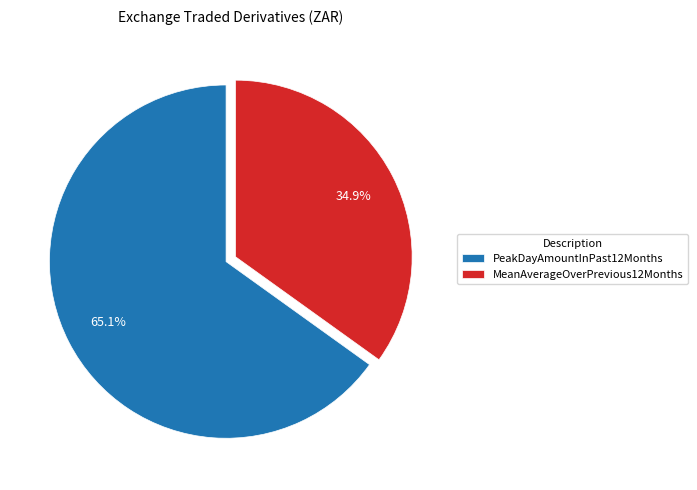

Count the number of slices in the pie.

2